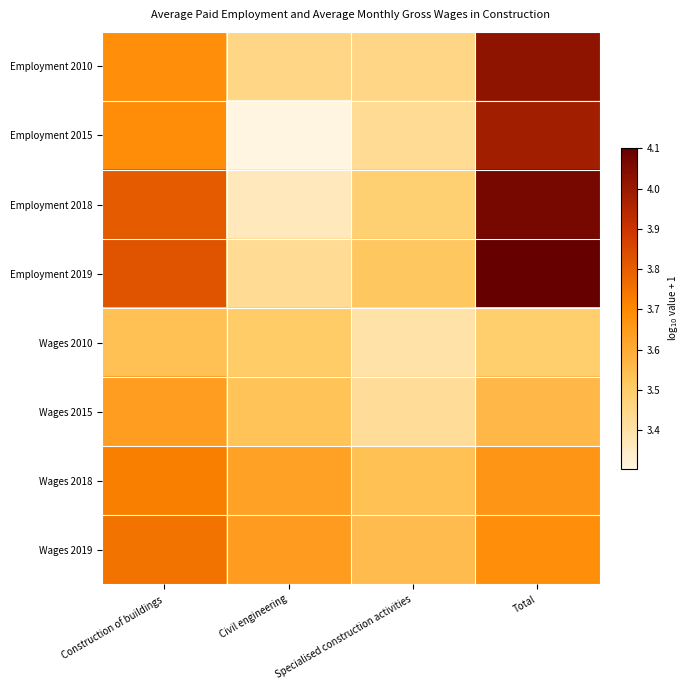

Reading right to left, extract all data points from this chart.

Employment 2010: Total=4.0	Specialised construction activities=3.5	Civil engineering=3.5	Construction of buildings=3.7
Employment 2015: Total=4.0	Specialised construction activities=3.4	Civil engineering=3.3	Construction of buildings=3.7
Employment 2018: Total=4.1	Specialised construction activities=3.5	Civil engineering=3.4	Construction of buildings=3.8
Employment 2019: Total=4.1	Specialised construction activities=3.5	Civil engineering=3.4	Construction of buildings=3.8
Wages 2010: Total=3.5	Specialised construction activities=3.4	Civil engineering=3.5	Construction of buildings=3.5
Wages 2015: Total=3.6	Specialised construction activities=3.4	Civil engineering=3.5	Construction of buildings=3.6
Wages 2018: Total=3.7	Specialised construction activities=3.5	Civil engineering=3.6	Construction of buildings=3.7
Wages 2019: Total=3.7	Specialised construction activities=3.6	Civil engineering=3.6	Construction of buildings=3.8